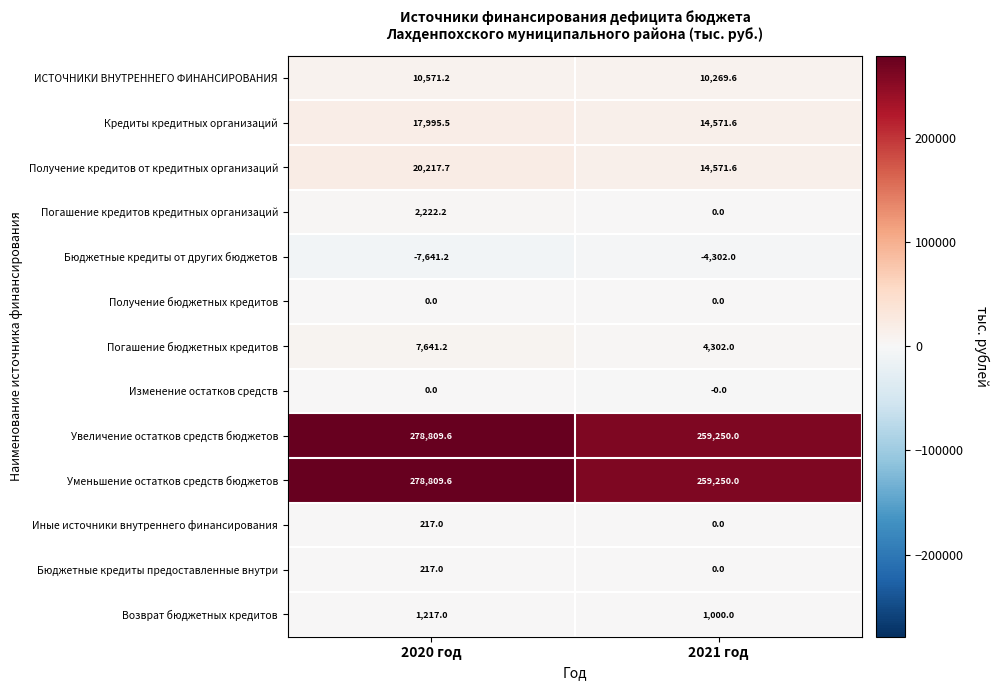

At which category does the chart reach its peak across all series?

2020 год